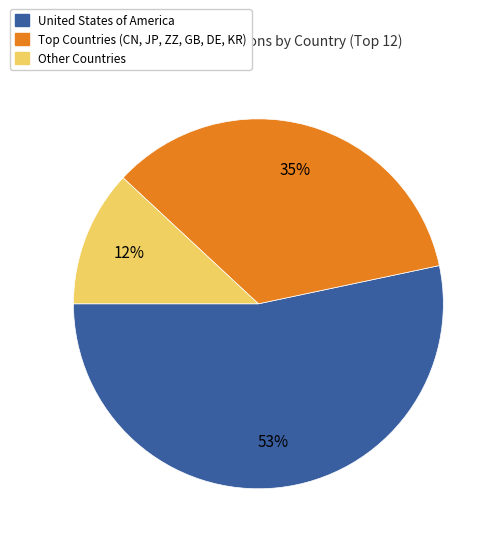

To the nearest percent, what is the difference between the largest and smallest slice percentages?

41%